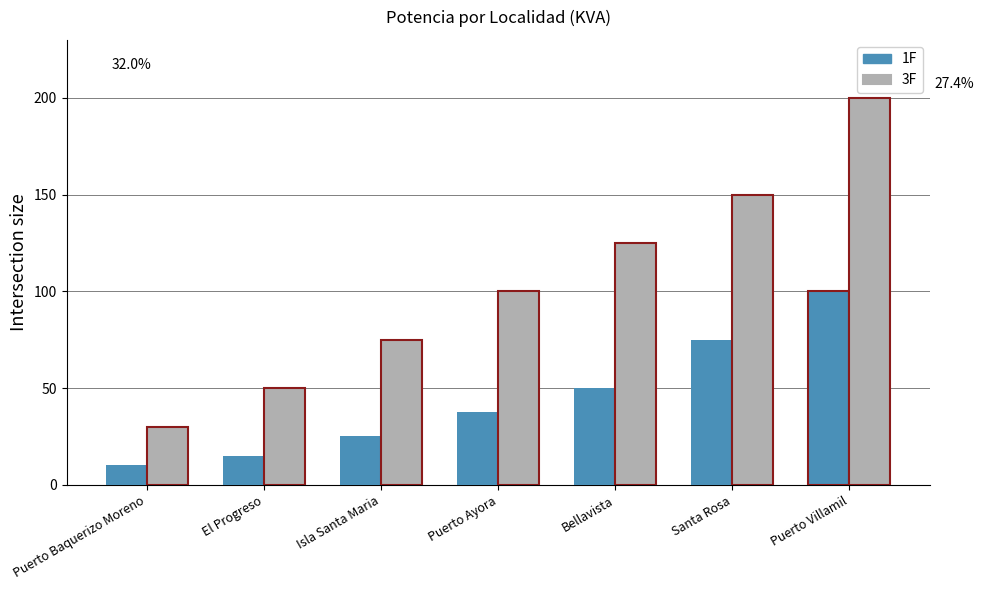

Is the value of 1F at Santa Rosa greater than the value of 3F at El Progreso?

Yes